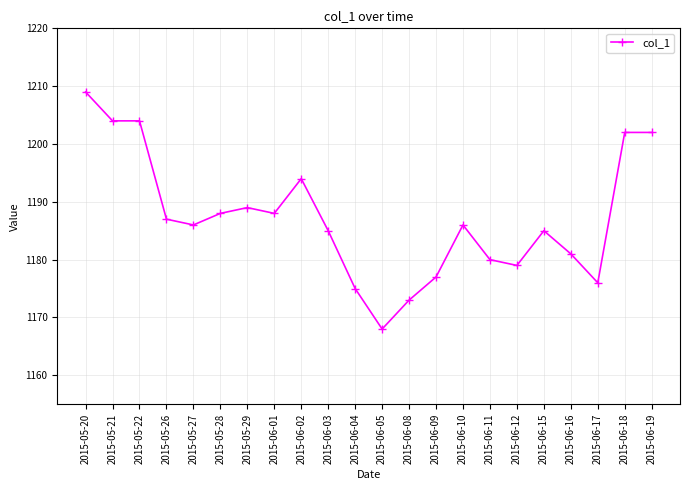

At which label does the data first exceed 1186?

2015-05-20